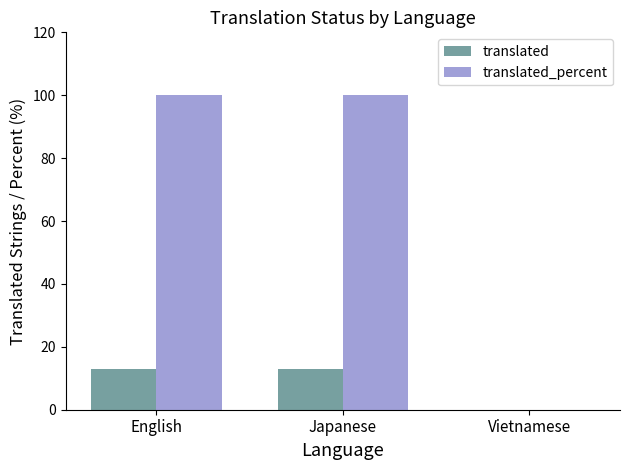

Count the translated_percent values in the range 0 to 100.

3